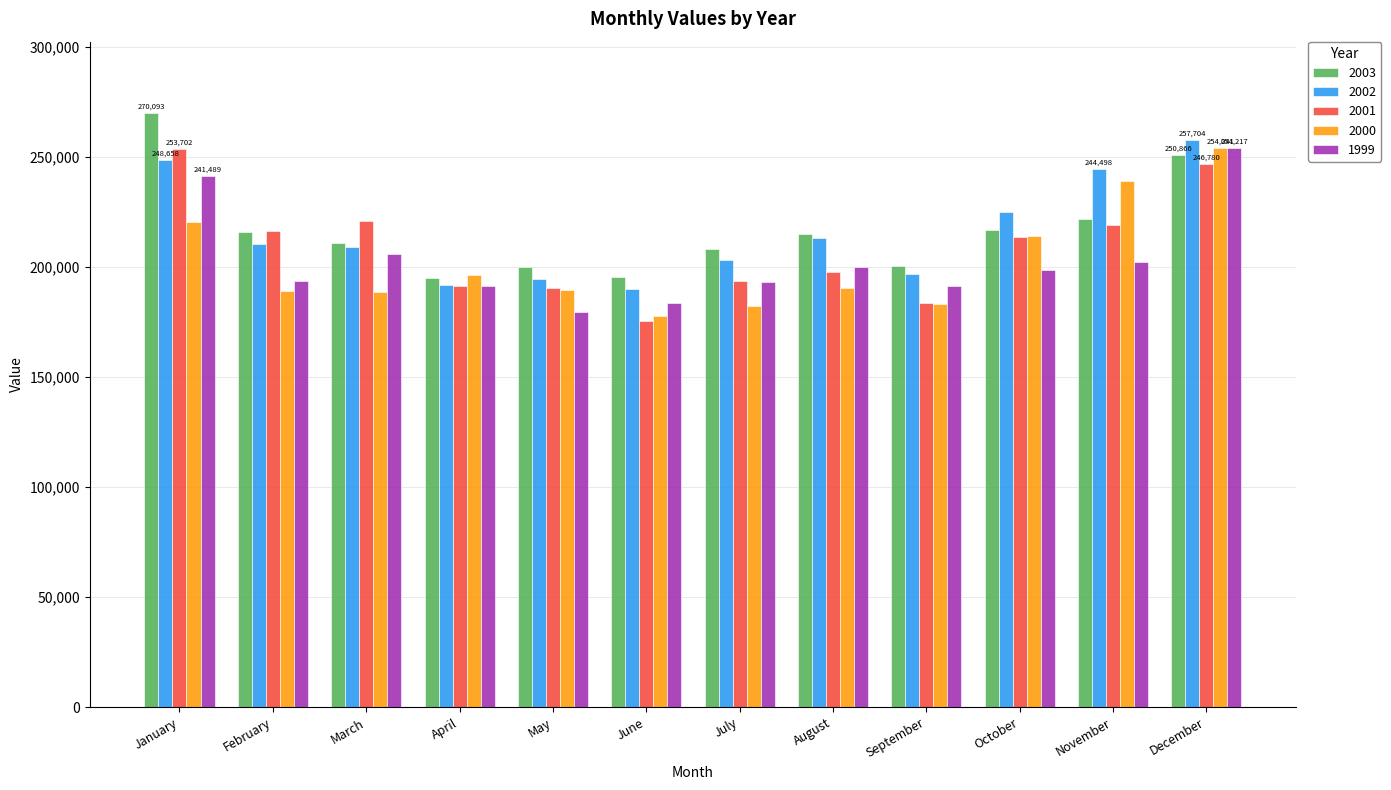

What is the maximum value shown in the chart?

270093